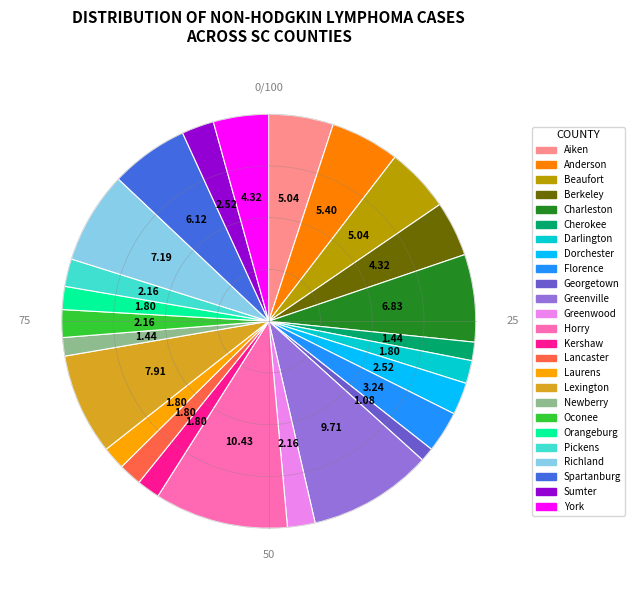

Combined, what portion of the pie is Cherokee and Charleston?

8.3%